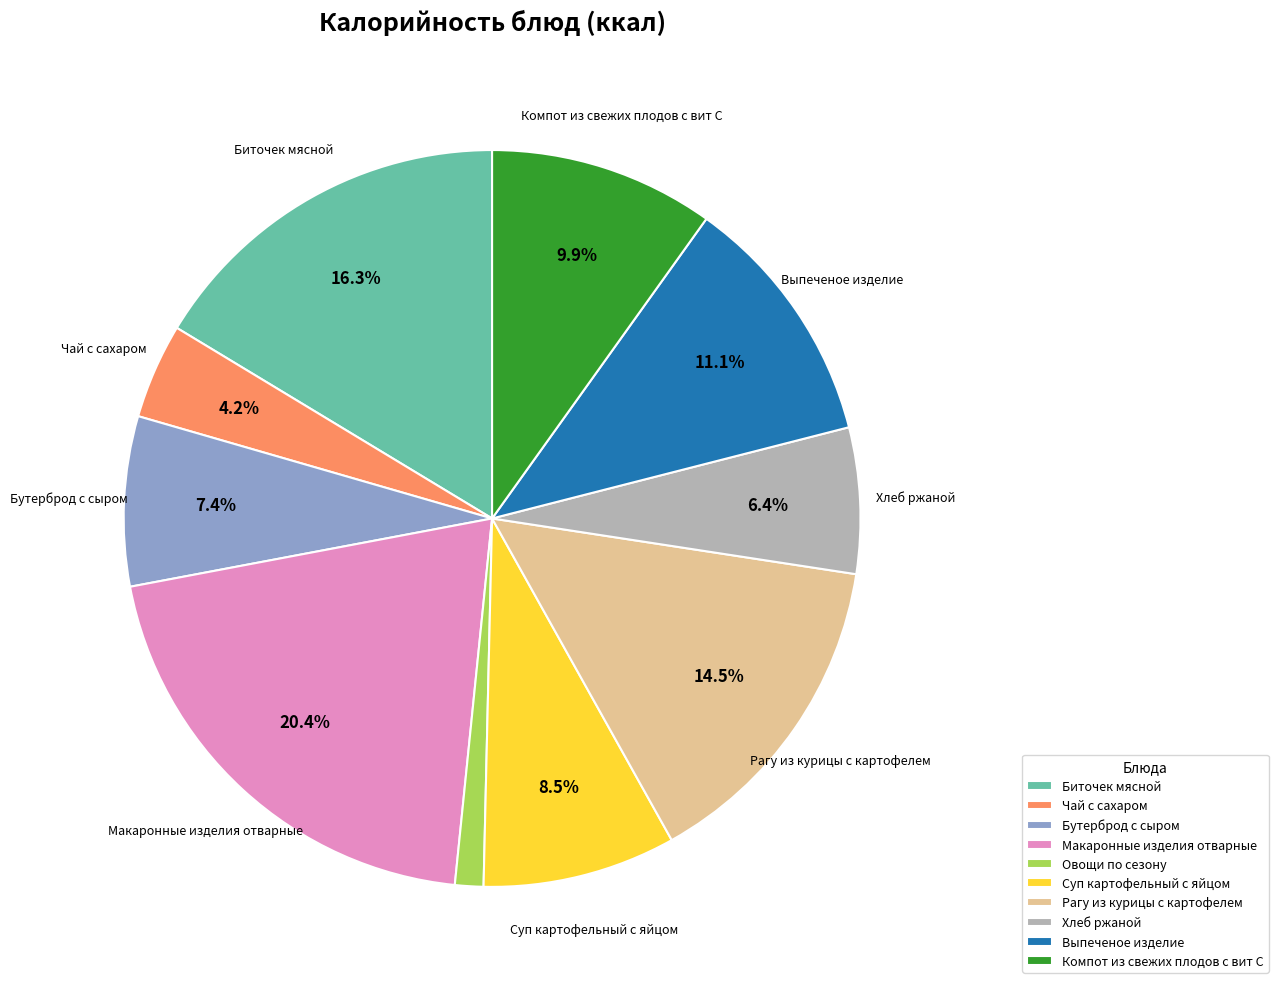

Rank the categories by value from lowest to highest.

Овощи по сезону, Чай с сахаром, Хлеб ржаной, Бутерброд с сыром, Суп картофельный с яйцом, Компот из свежих плодов с вит С, Выпеченое изделие, Рагу из курицы с картофелем, Биточек мясной, Макаронные изделия отварные